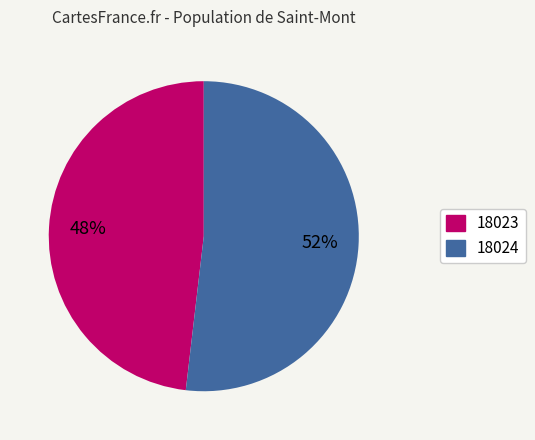

To the nearest percent, what is the difference between the 18023 and 18024 slice percentages?

4%